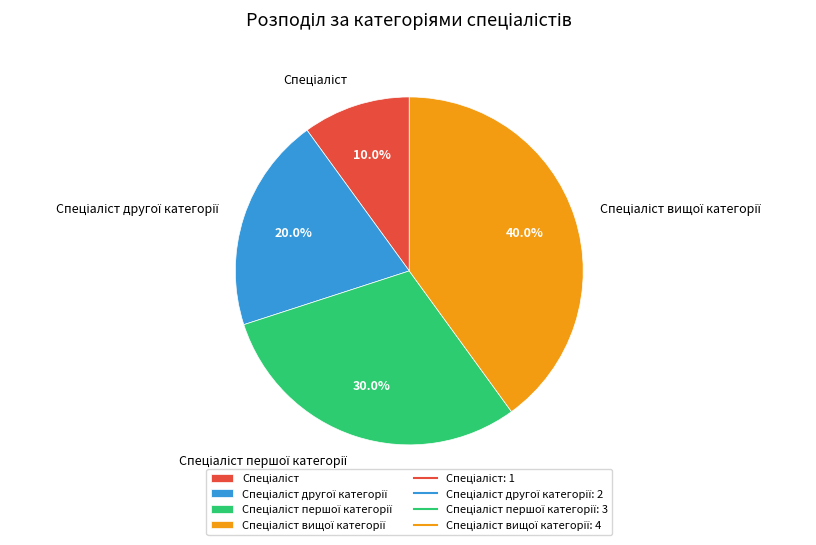

Is there any slice that represents more than half of the pie?

No